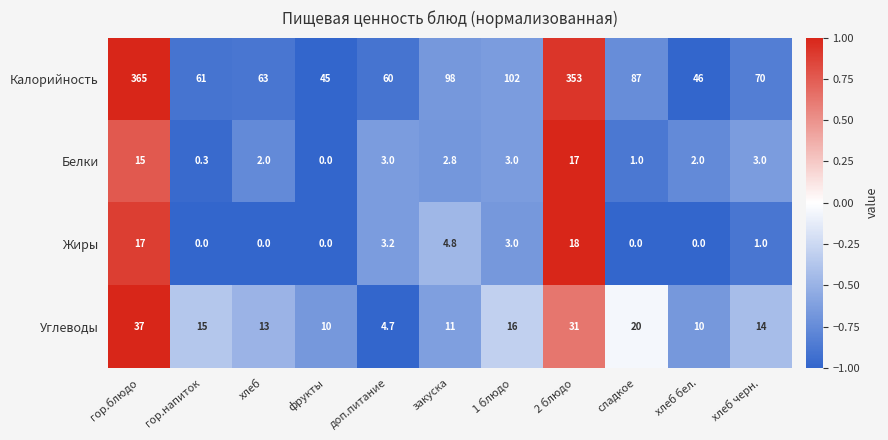

At which category is the sum across all series the highest?

гор.блюдо